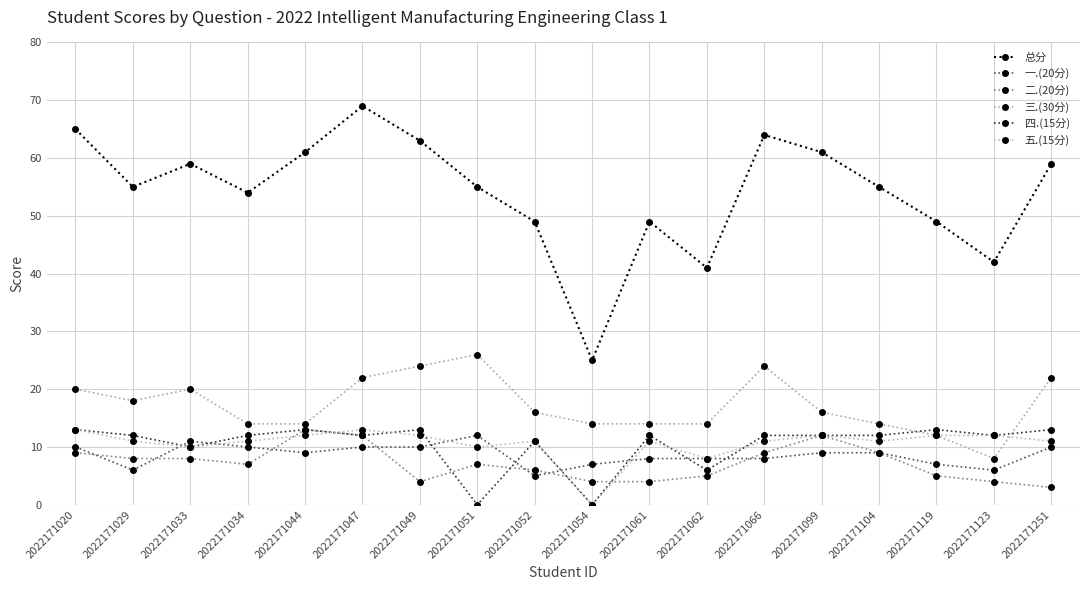

What is the difference between the 一.(20分) values at 2022171061 and 2022171052?

3